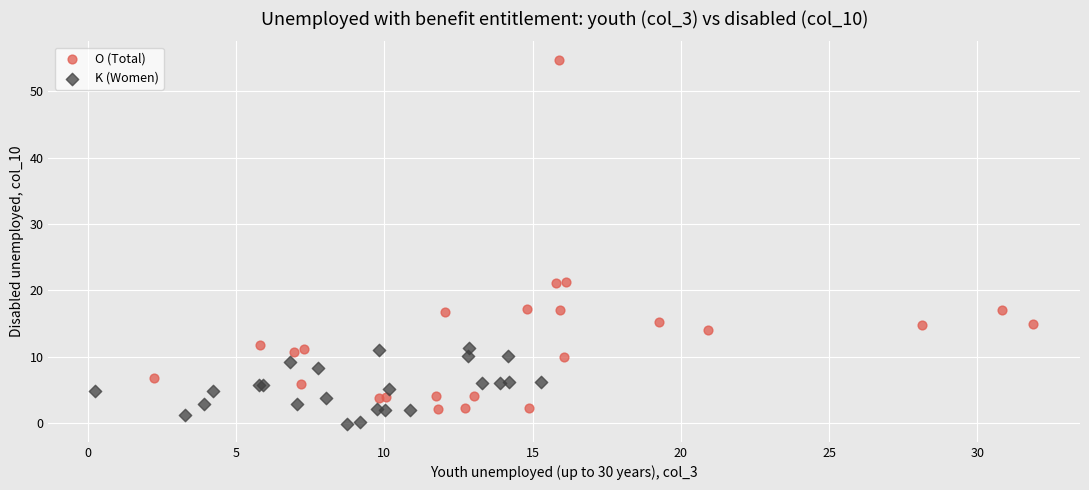

Which series contains the highest Y value?

O (Total)